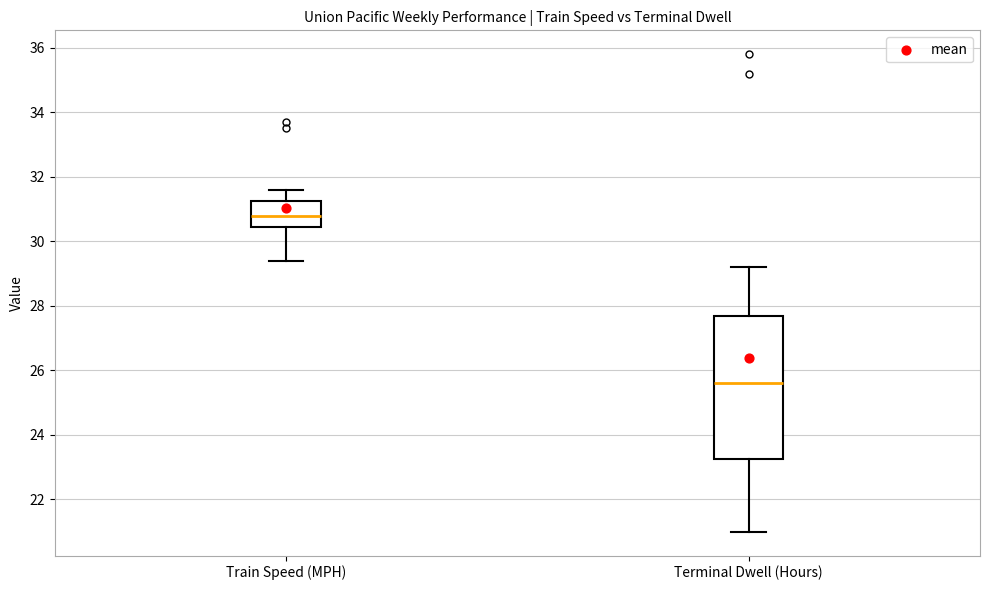

Reading left to right, read every box against the y-axis: the position of its median line, the range the box covers, and the ends of its whiskers. The values are not printed on the chart, so give them approximately, as read against the axis.

Train Speed (MPH): median 30.8, box 30.4 to 31.2, whiskers 29.4 to 31.6
Terminal Dwell (Hours): median 25.6, box 23.2 to 27.8, whiskers 21.0 to 29.2